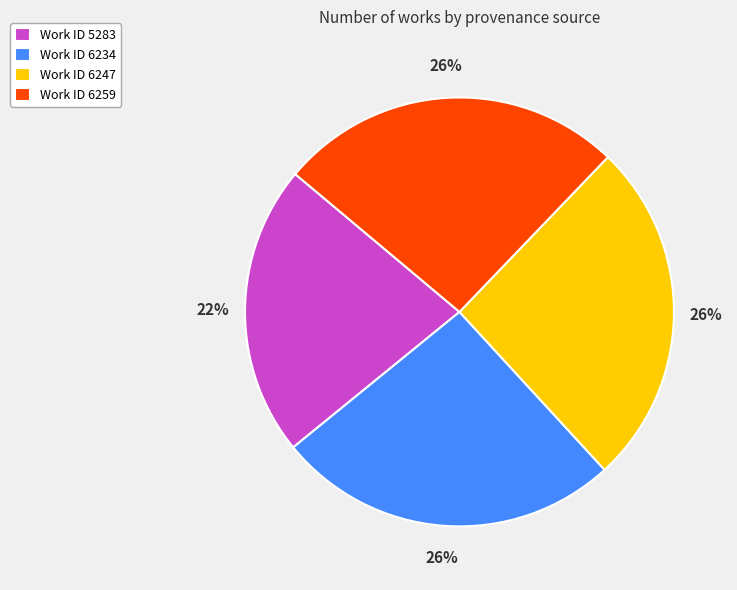

Do Work ID 6259 and Work ID 6234 together represent more than half of the pie?

Yes